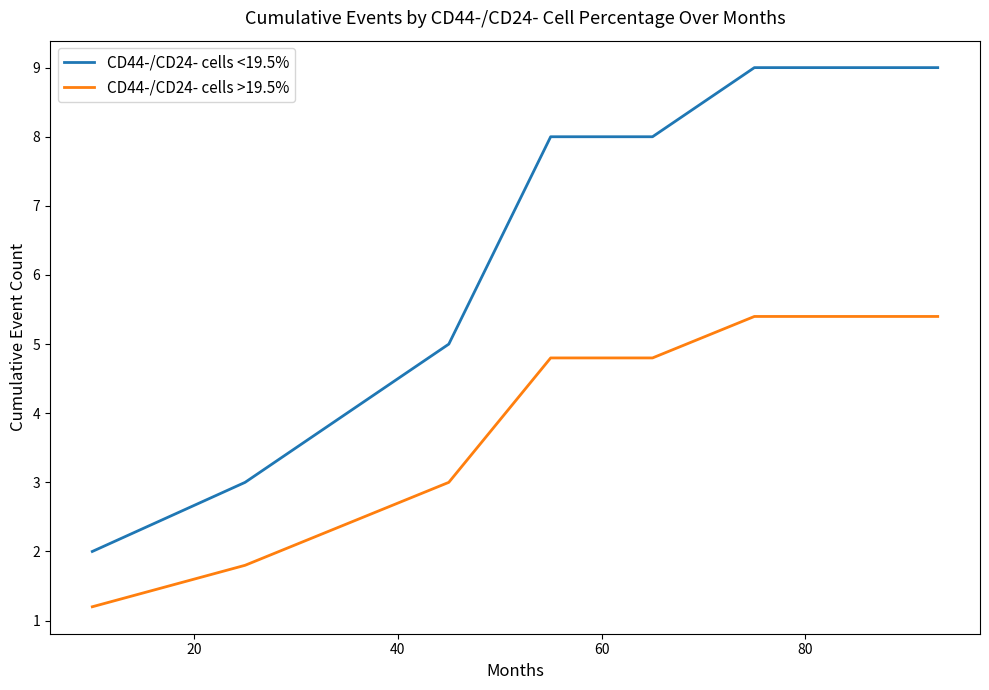

List the series in order of their peak value, highest first.

CD44-/CD24- cells <19.5%, CD44-/CD24- cells >19.5%